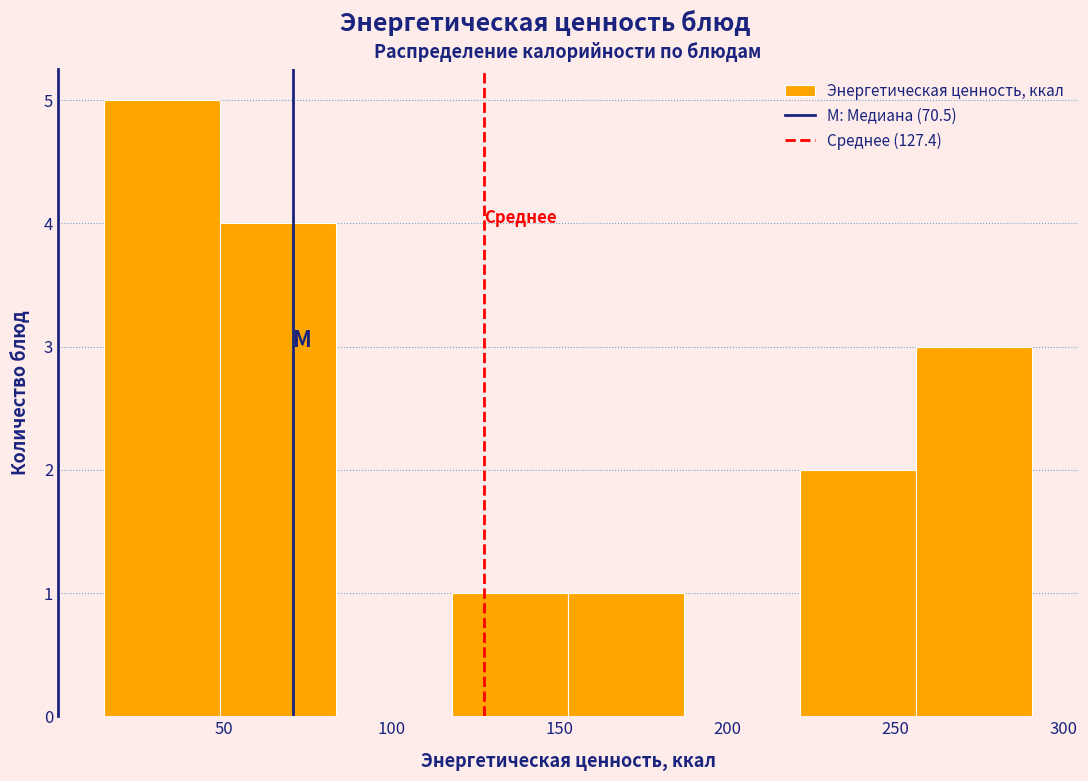

What is the height of the bar covering 150 to 185 on the x-axis? Neither the bar edges nor the heights are printed on the chart, so give them approximately, as read against the axes.

1